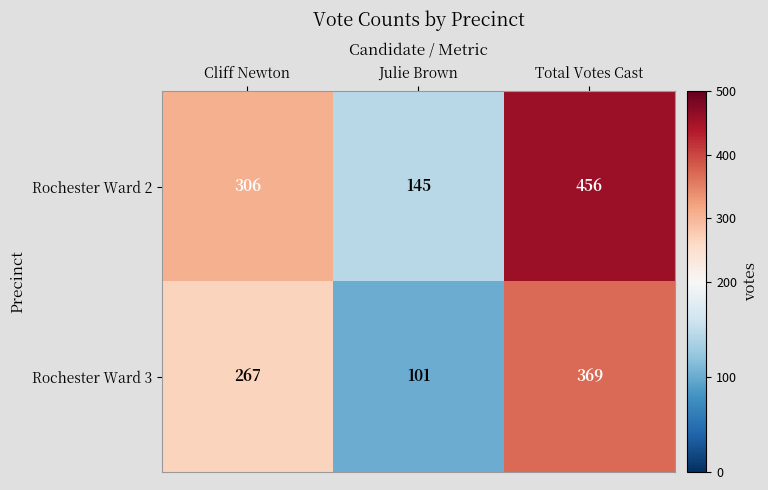

Is it true that Rochester Ward 3 equals 152 at Julie Brown?

False